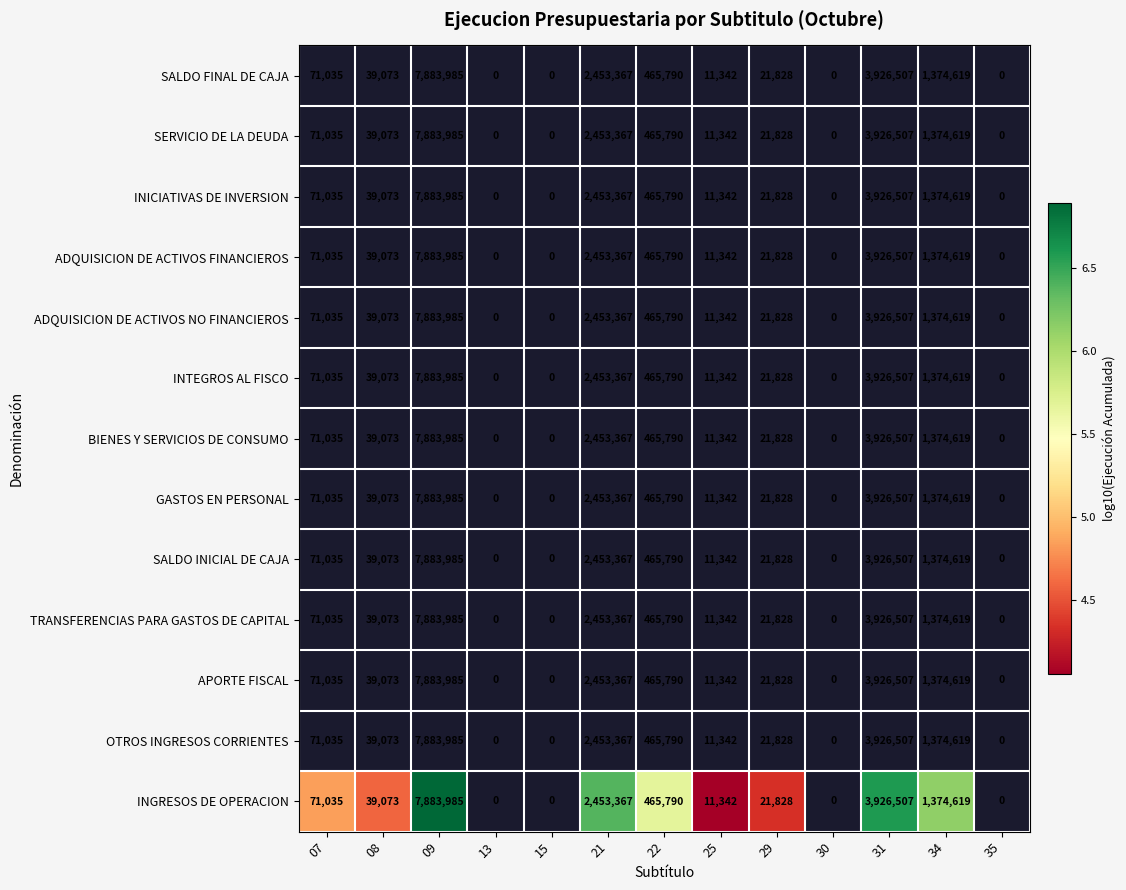

Approximately how many times larger is the value at 25 compared to 21?

0.6